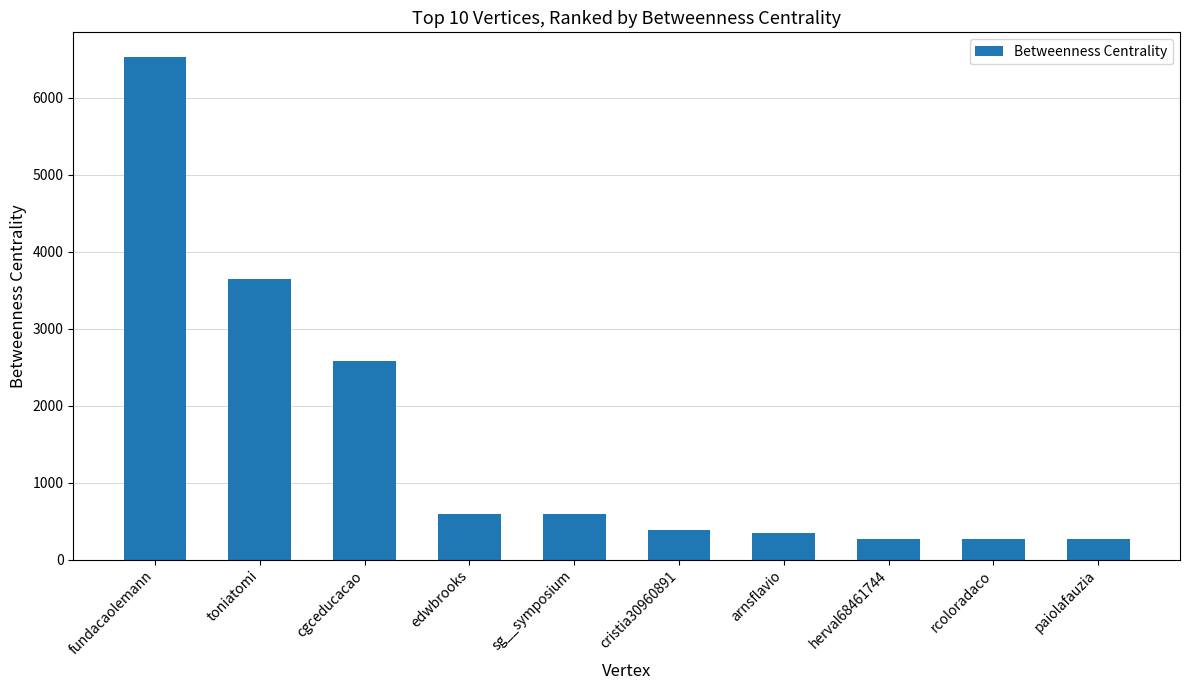

What is the difference between the second highest and second lowest values?

3377.4